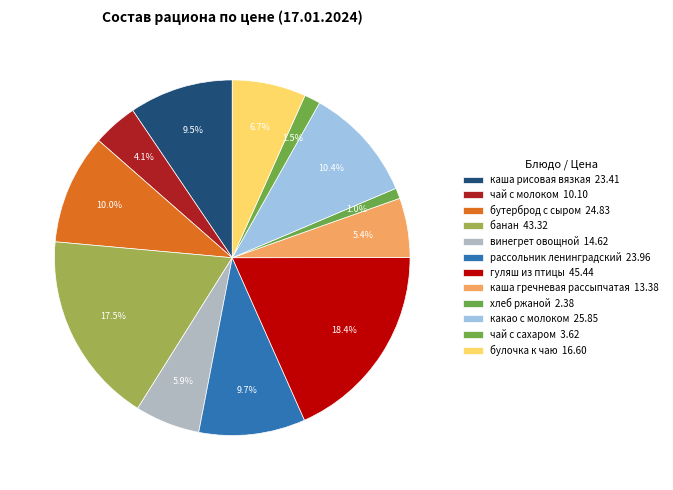

To the nearest percent, what is the average slice percentage?

8%